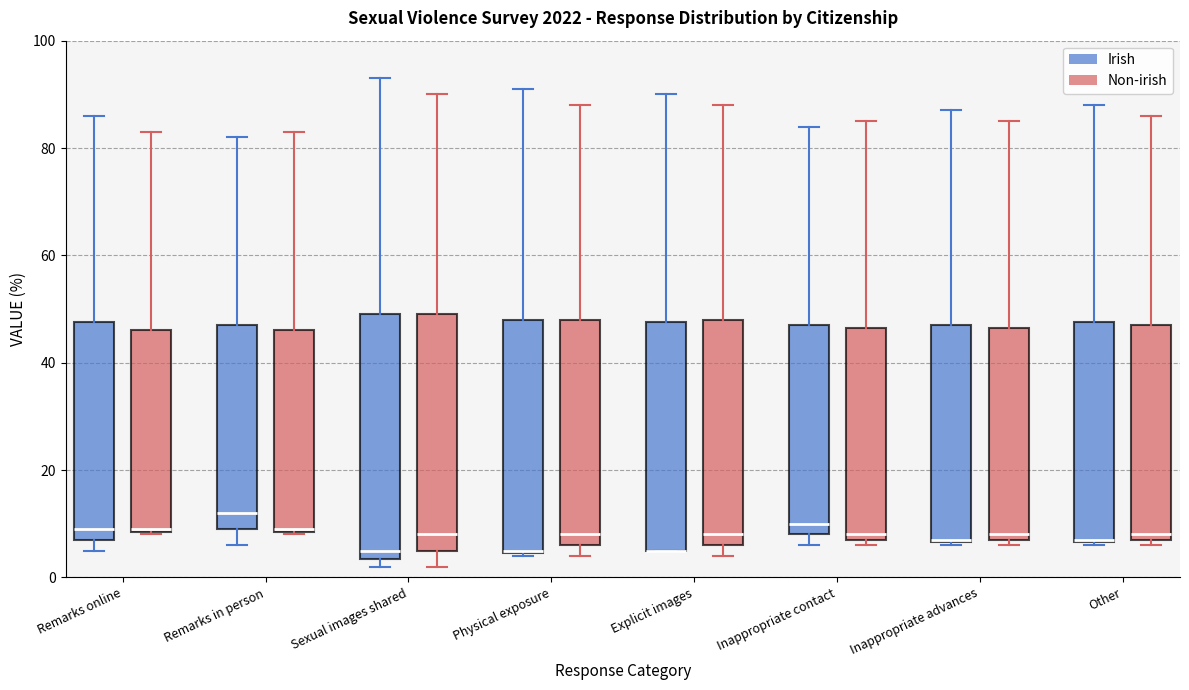

Reading left to right, transcribe this box plot: for each box, give where its median line is, the range the box spans, and where its two whiskers end, as read against the y-axis. The values are not printed on the chart, so give them approximately, as read against the axis.

Remarks online (Irish): median 10, box 8 to 48, whiskers 6 to 86
Remarks online (Non-irish): median 10, box 8 to 46, whiskers 8 to 84
Remarks in person (Irish): median 12, box 10 to 48, whiskers 6 to 82
Remarks in person (Non-irish): median 10, box 8 to 46, whiskers 8 to 84
Sexual images shared (Irish): median 6, box 4 to 50, whiskers 2 to 94
Sexual images shared (Non-irish): median 8, box 6 to 50, whiskers 2 to 90
Physical exposure (Irish): median 6, box 4 to 48, whiskers 4 to 92
Physical exposure (Non-irish): median 8, box 6 to 48, whiskers 4 to 88
Explicit images (Irish): median 6 (drawn on the box's lower edge), box 6 to 48, whiskers 6 to 90
Explicit images (Non-irish): median 8, box 6 to 48, whiskers 4 to 88
Inappropriate contact (Irish): median 10, box 8 to 48, whiskers 6 to 84
Inappropriate contact (Non-irish): median 8 (just above the box's lower edge), box 8 to 46, whiskers 6 to 86
Inappropriate advances (Irish): median 8, box 6 to 48, whiskers 6 to 88
Inappropriate advances (Non-irish): median 8 (just above the box's lower edge), box 8 to 46, whiskers 6 to 86
Other (Irish): median 8, box 6 to 48, whiskers 6 to 88
Other (Non-irish): median 8 (just above the box's lower edge), box 8 to 48, whiskers 6 to 86